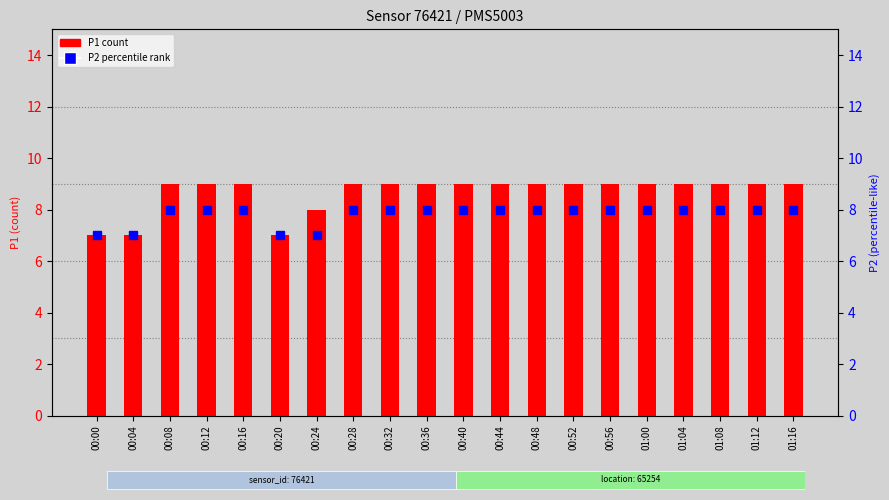

Which series has the widest spread of values?

P1